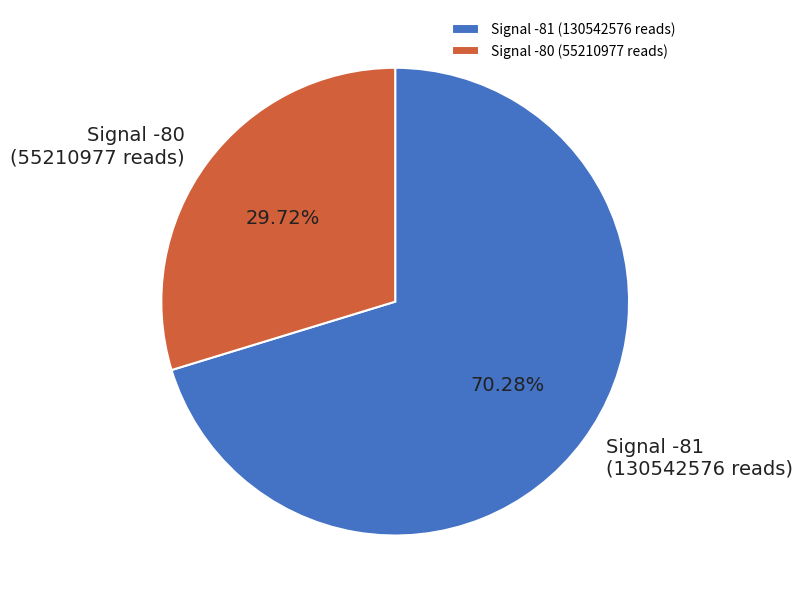

How many segments does this pie chart have?

2